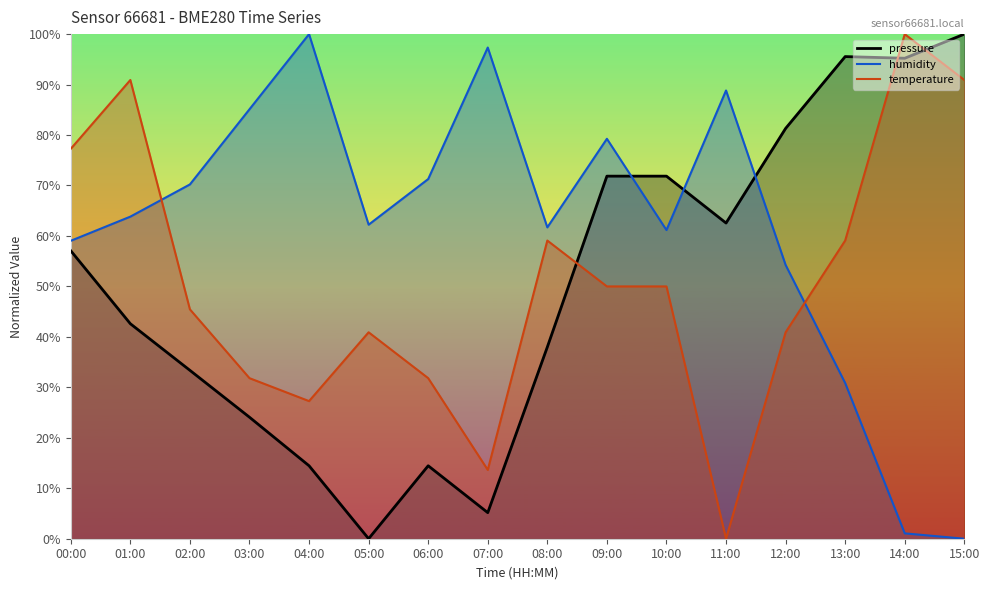

What is the difference between the second highest and minimum values in the temperature series?

90.9